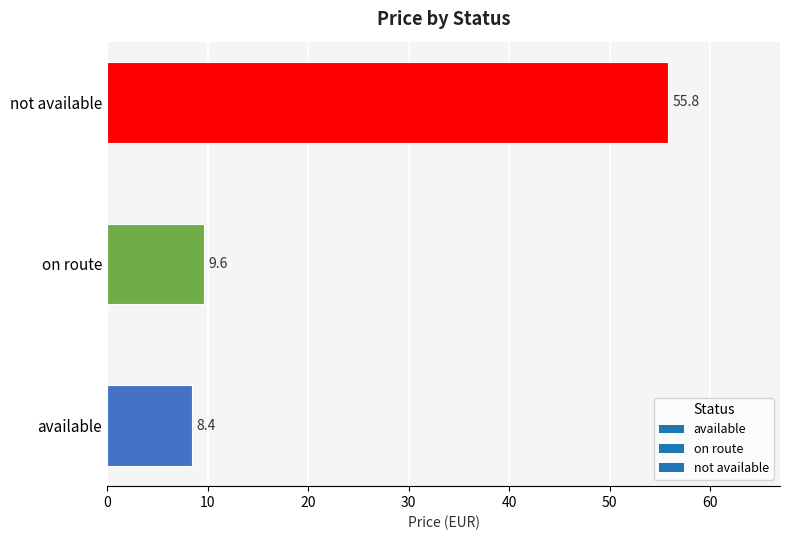

How many values are below 9?

1